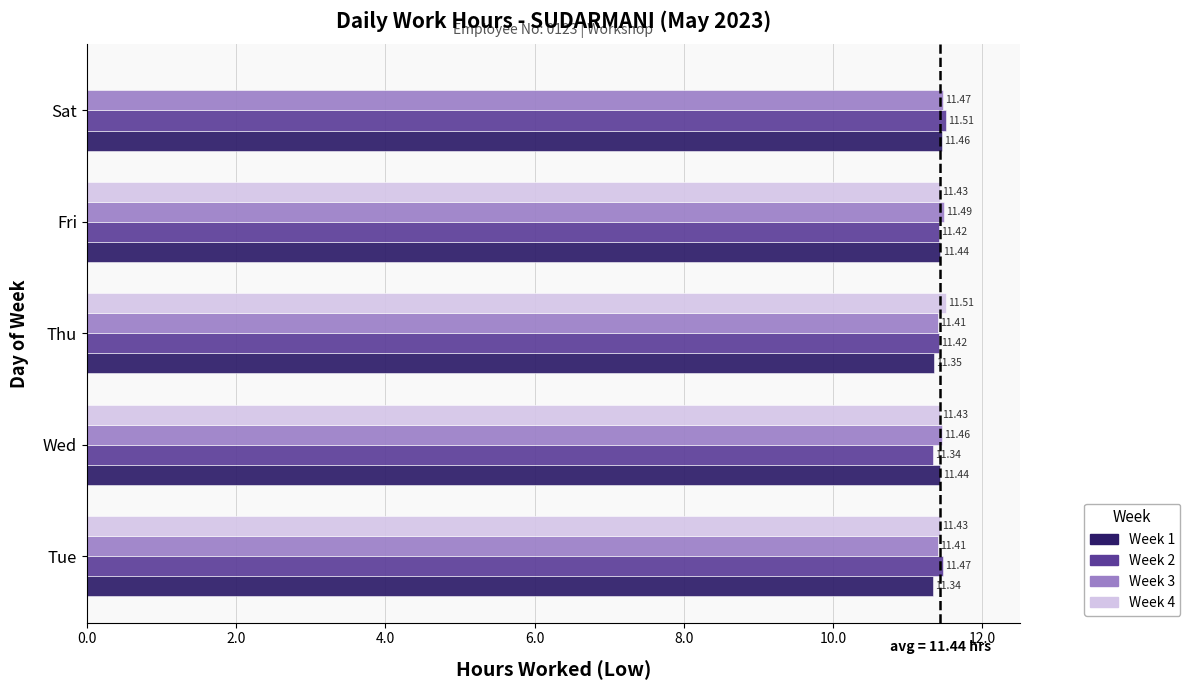

Between Wed and Sat, which series saw the biggest shift?

Week 4